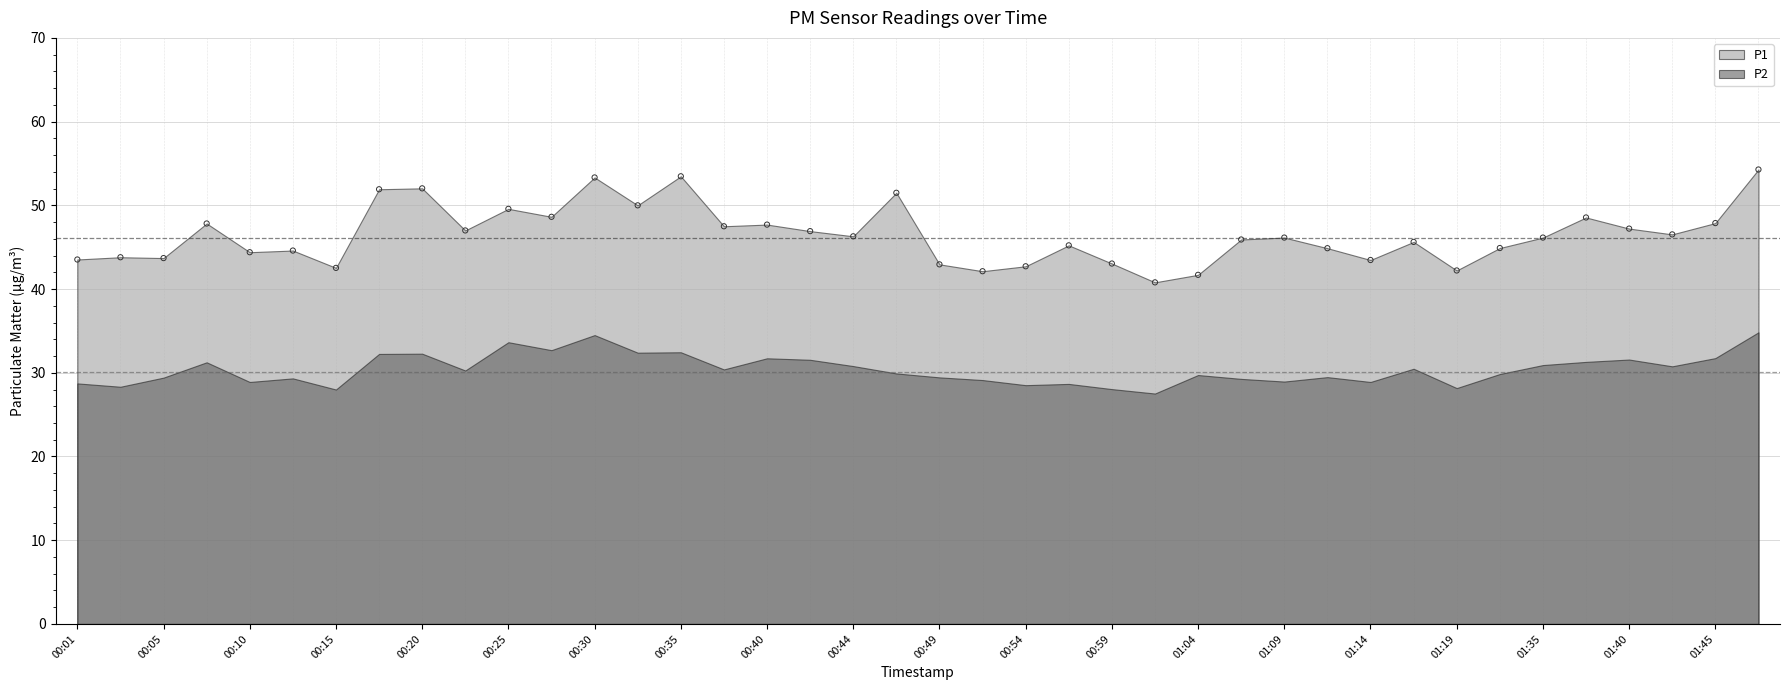

What is the range of Y values (max minus min)?

13.5